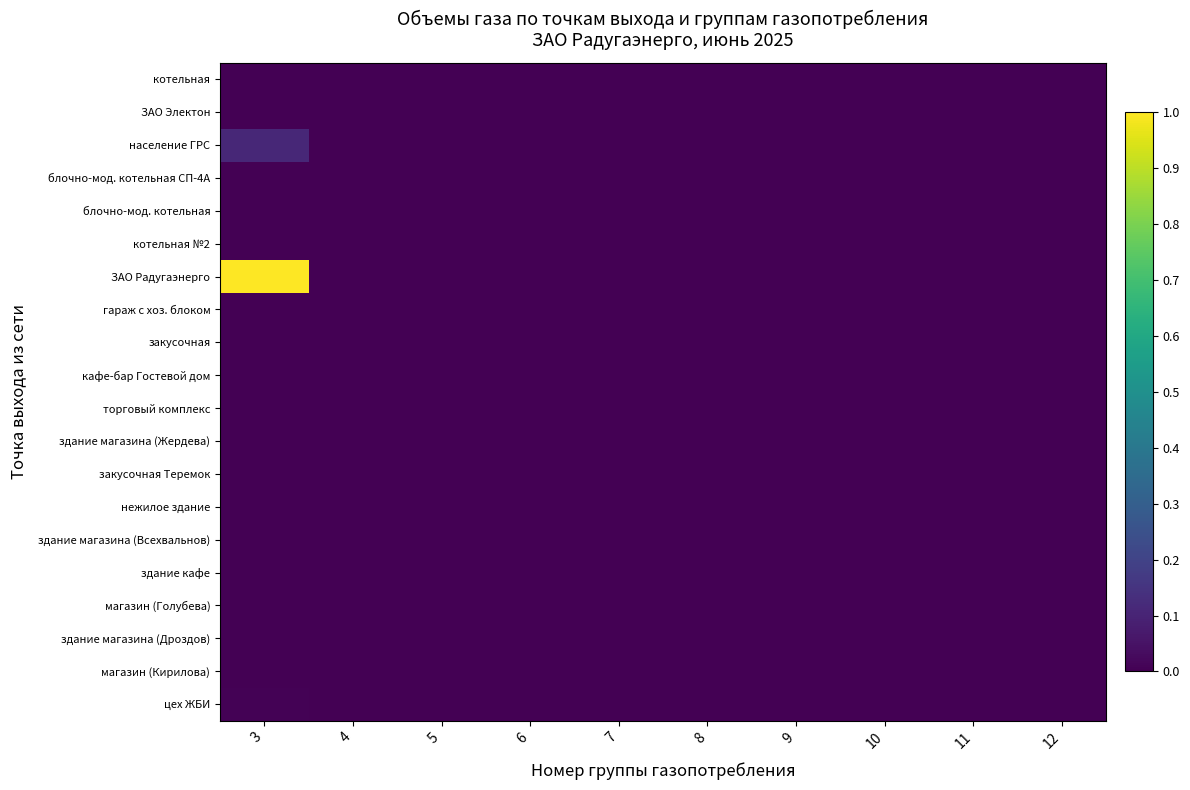

Which series has the widest spread of values?

ЗАО Радугаэнерго